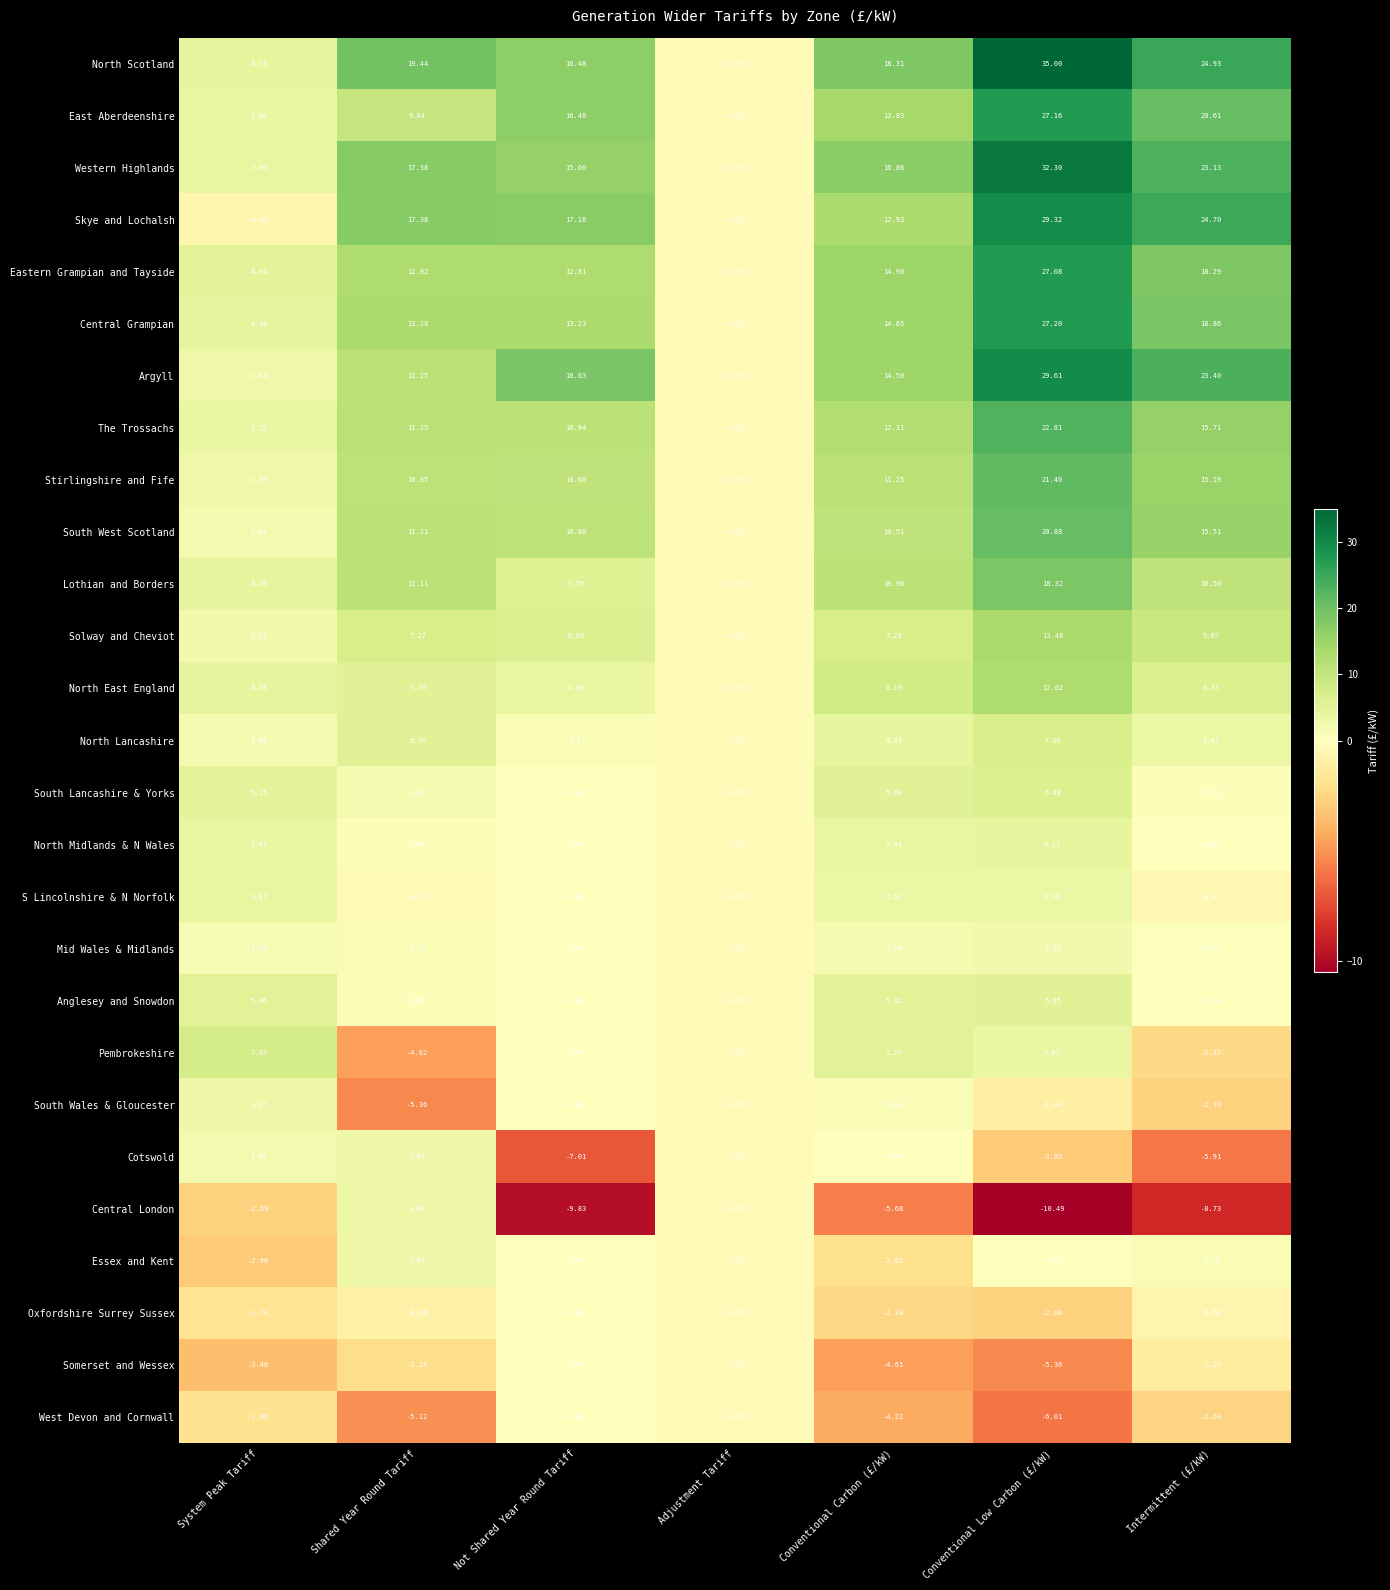

Which series has the widest spread of values?

North Scotland